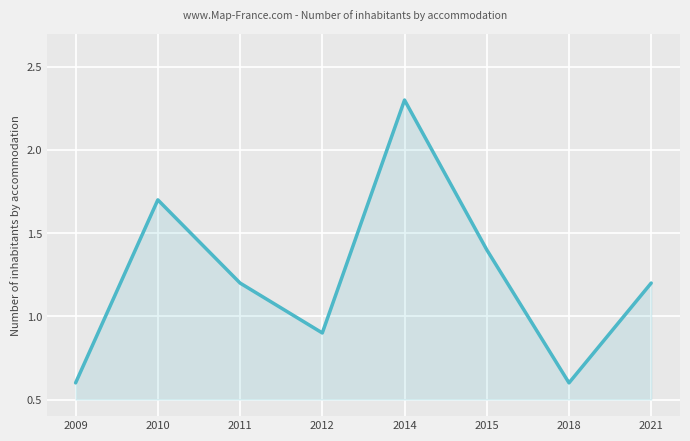

How many lines are shown in the chart?

1